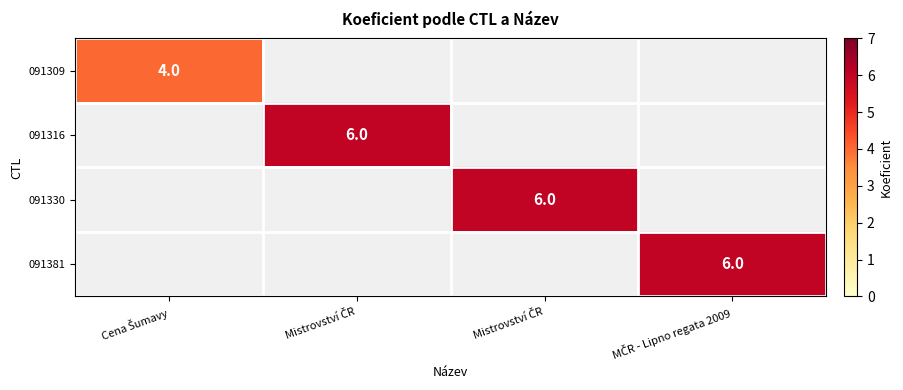

List the series in order of their peak value, highest first.

091316, 091330, 091381, 091309